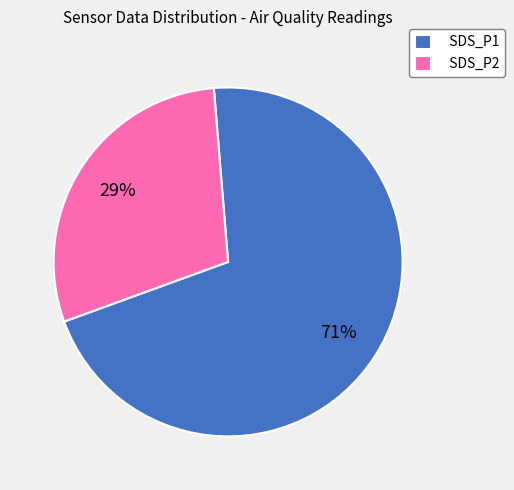

How many segments does this pie chart have?

2